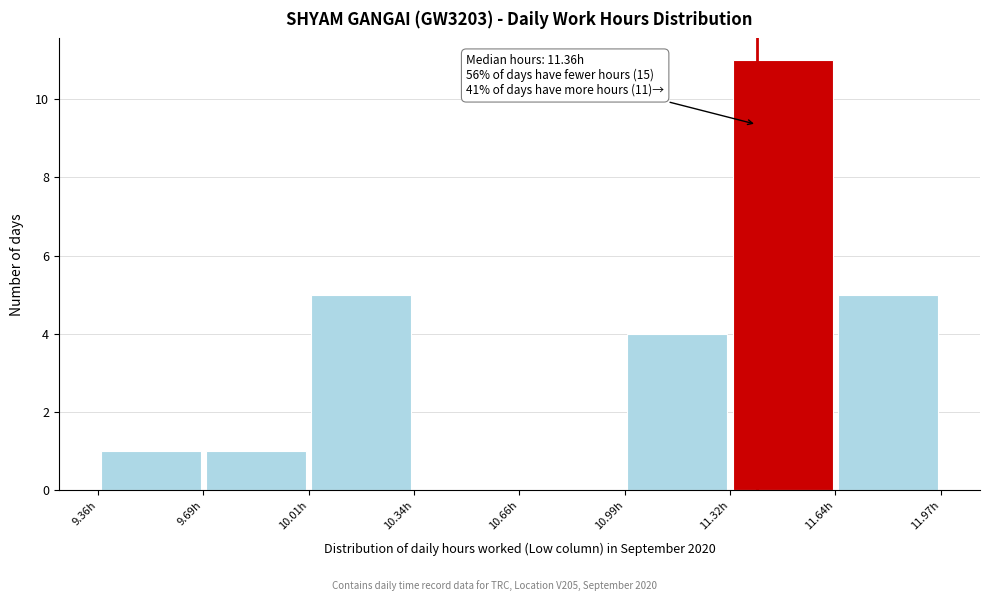

Which range on the x-axis has the tallest bar?

11.30 to 11.65